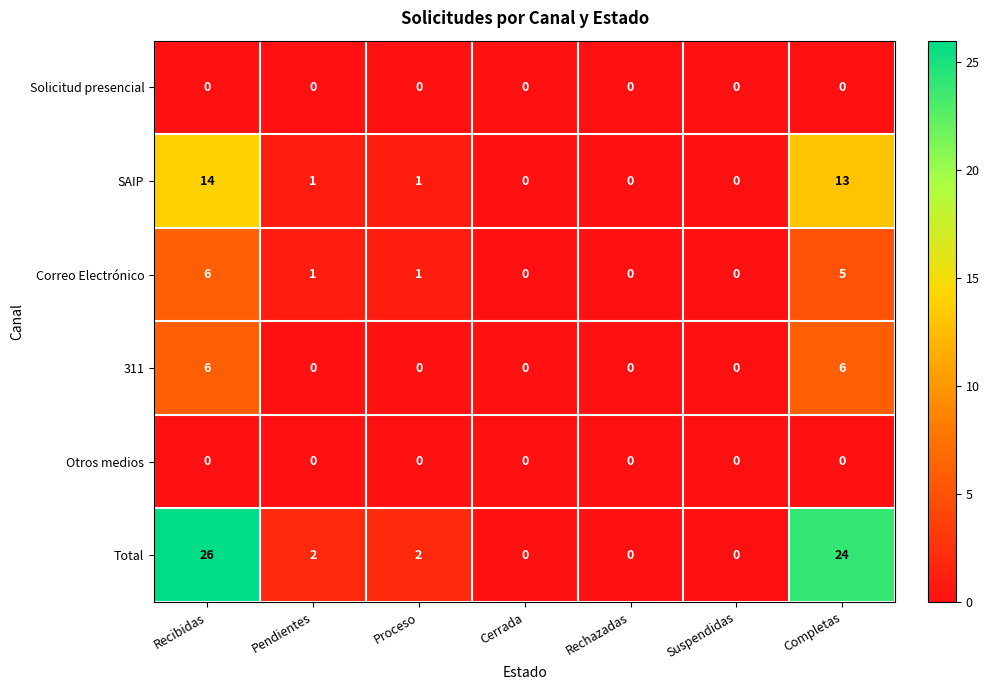

What is the difference between the second highest and minimum values in the Total series?

24